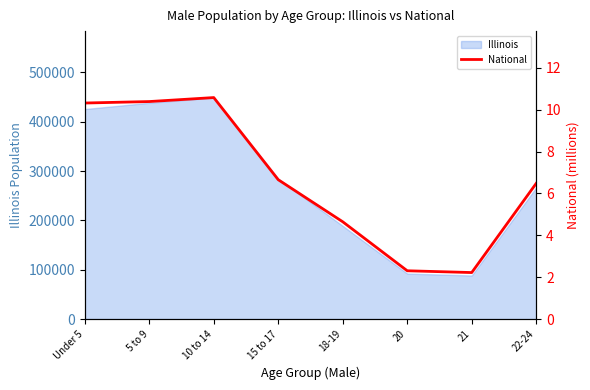

What is the minimum value shown in the chart?

2.2